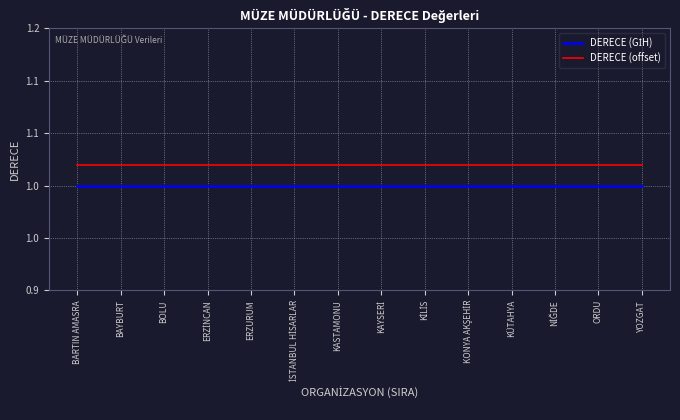

Does the chart display data point markers on the line(s)?

No